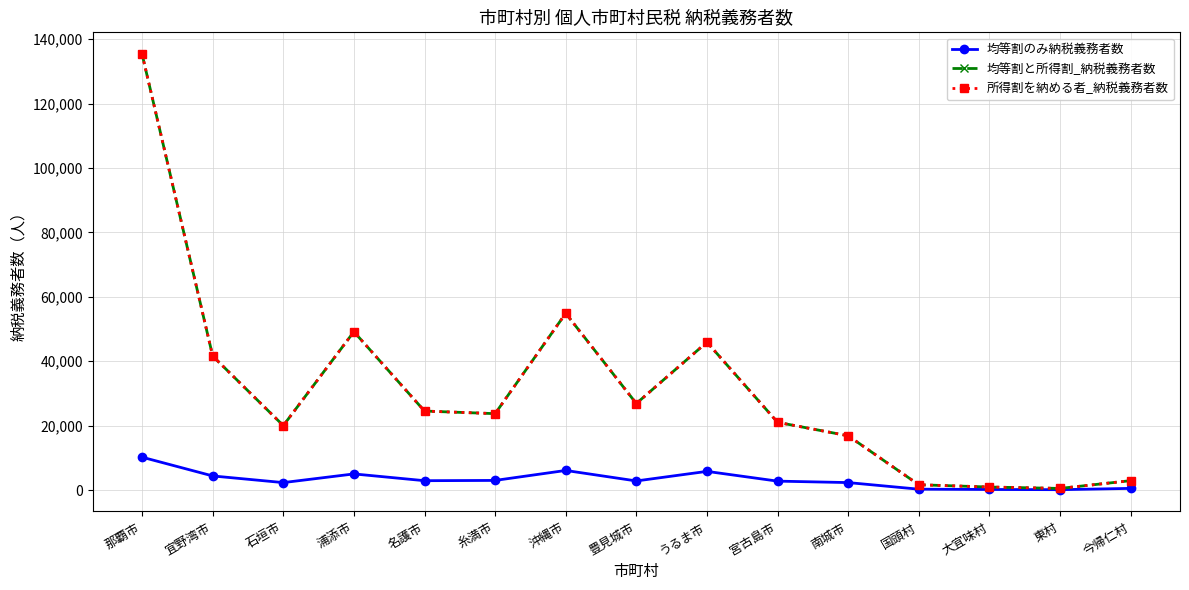

Reading right to left, list all the values displayed in this chart.

均等割のみ納税義務者数: 526	124	188	280	2331	2780	5809	2838	6095	3002	2916	5018	2326	4391	10215
均等割と所得割_納税義務者数: 2927	514	950	1659	16861	21049	45924	26884	54884	23731	24542	49179	20024	41619	135371
所得割を納める者_納税義務者数: 2927	514	950	1659	16861	21049	45924	26884	54884	23731	24542	49179	20024	41619	135371